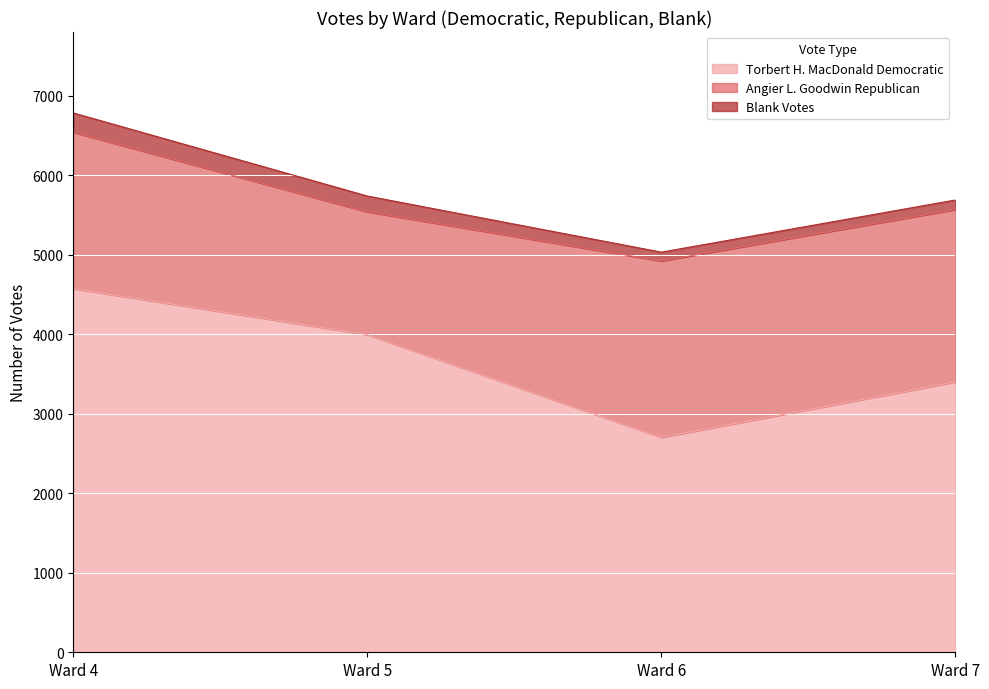

At how many categories does at least one series exceed 4274?

1